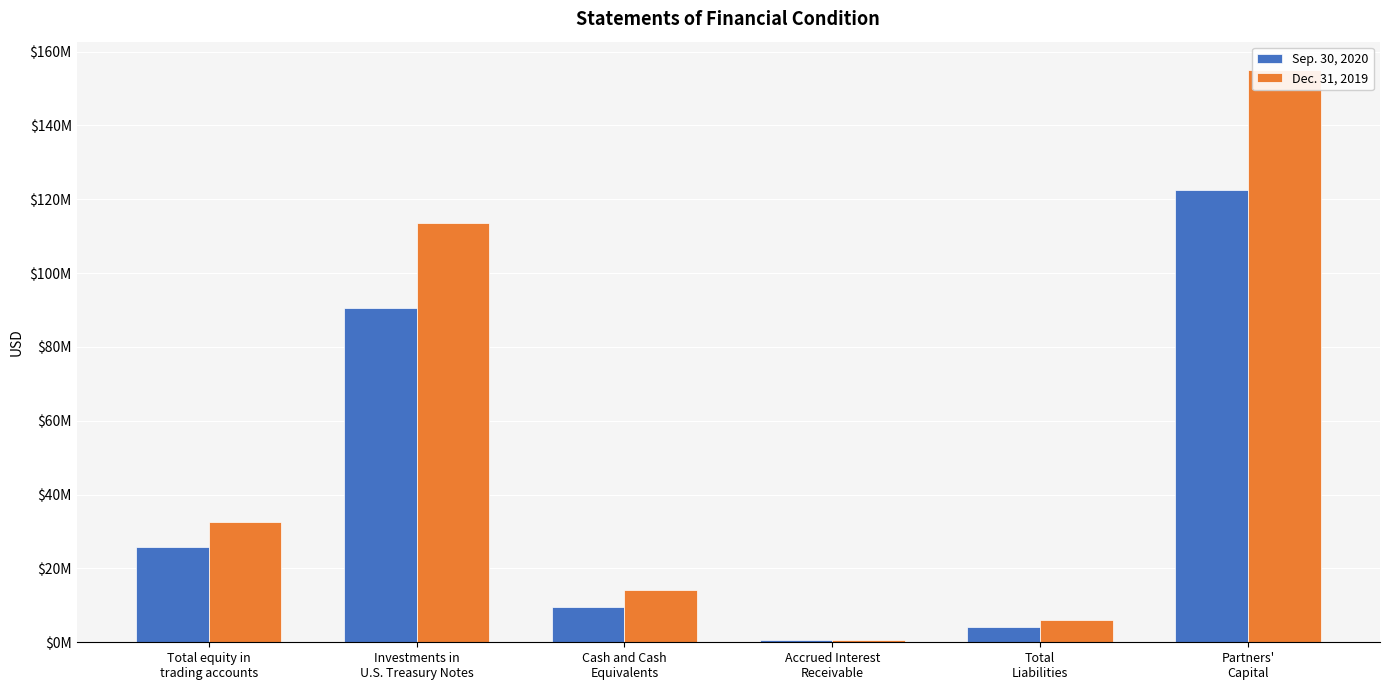

At how many categories does at least one series exceed 87163159?

2